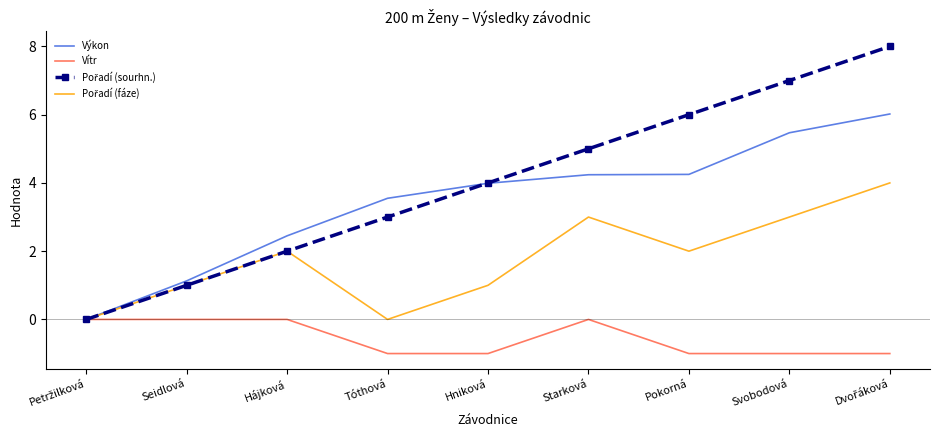

Is it true that Vítr equals -1.0 at Tóthová?

True